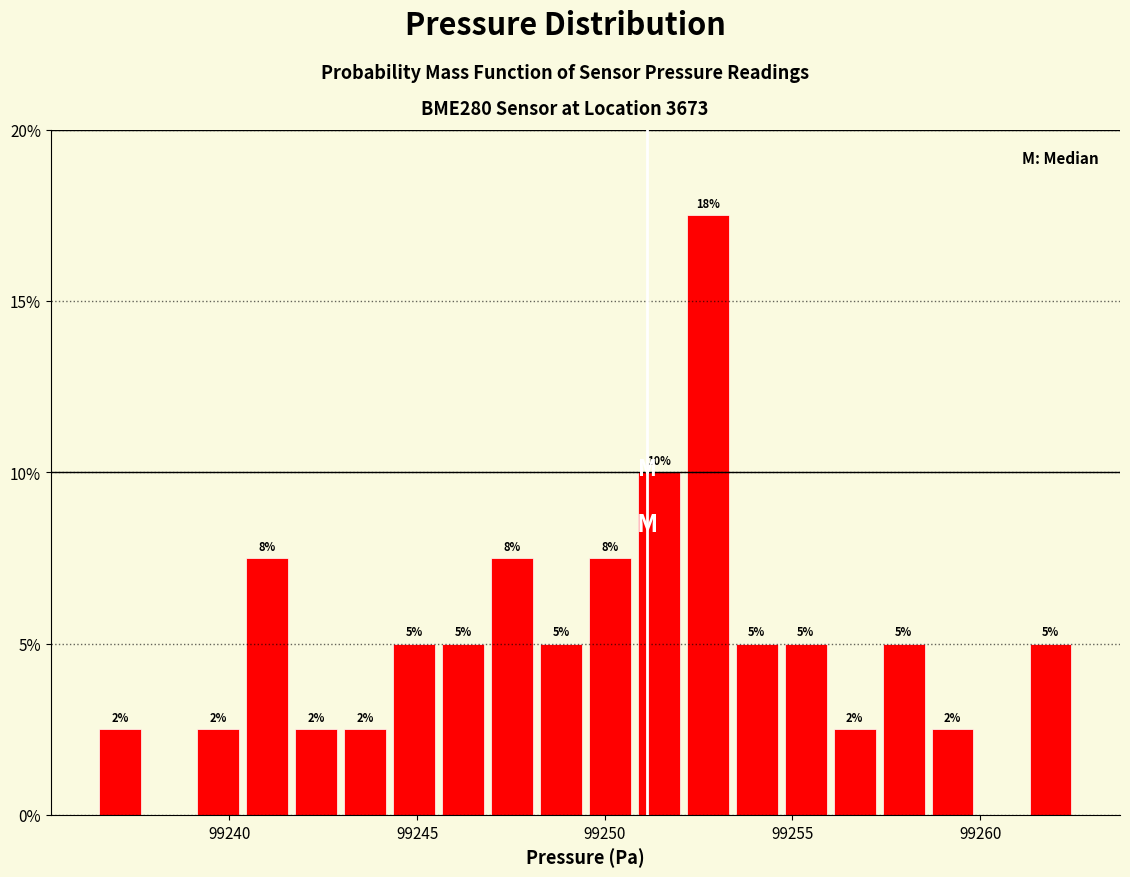

Read against the x-axis, roughly where is the centre of the tallest bar?

99252.5